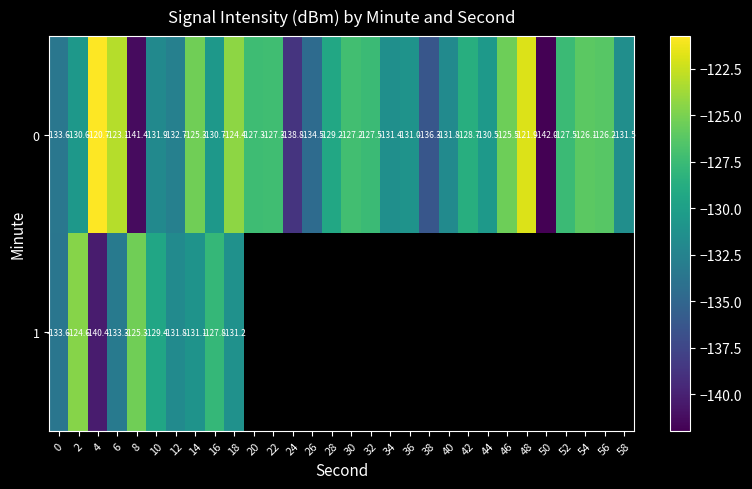

What is the sum of the 0 values at 46 and 58?

-257.0